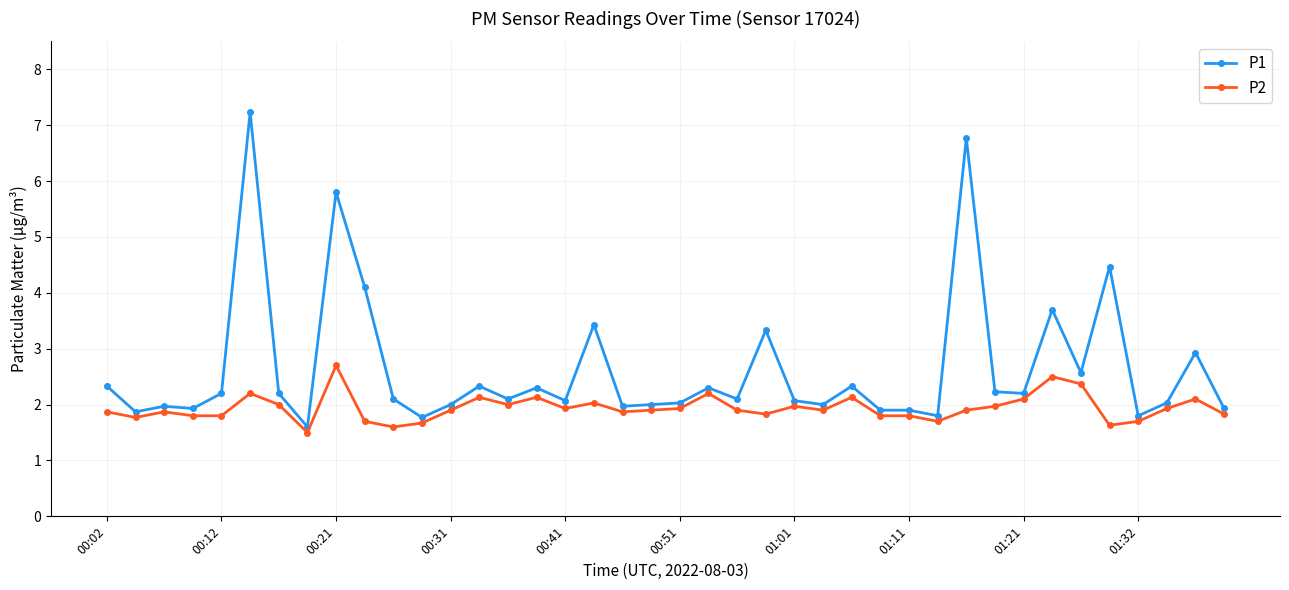

True or false: P2 has more than 0 points higher than both neighbors.

True